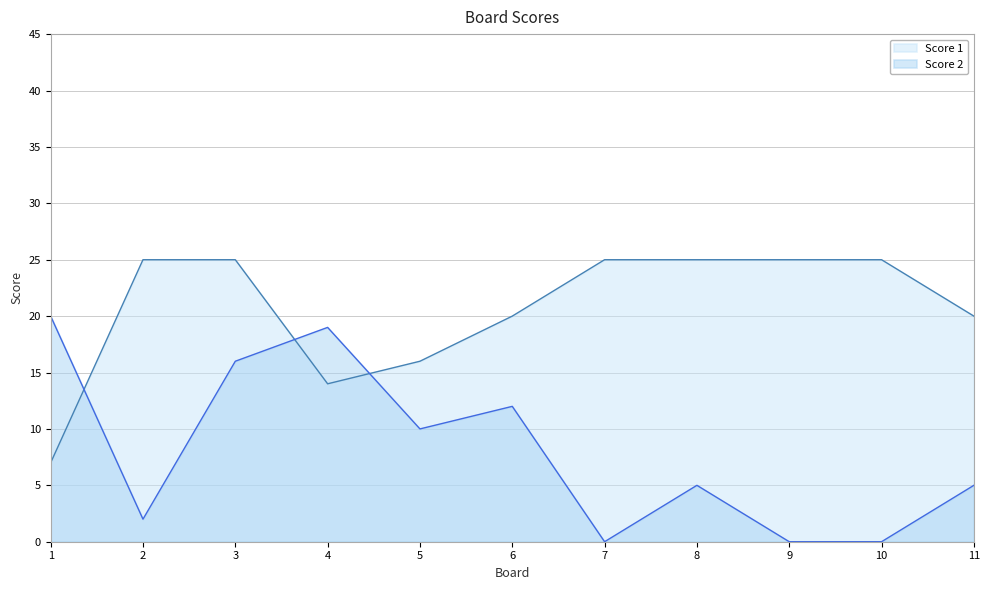

True or false: Score 1 has more than 2 points higher than both neighbors.

False